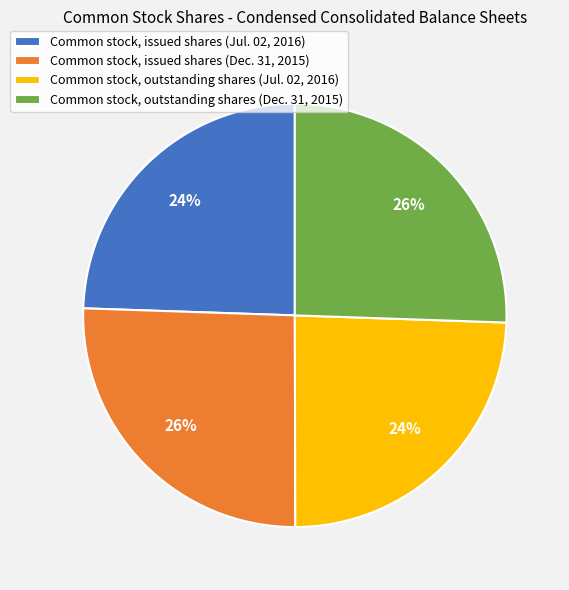

The Common stock, outstanding shares (Jul. 02, 2016) slice represents 24% of the pie. True or false?

True